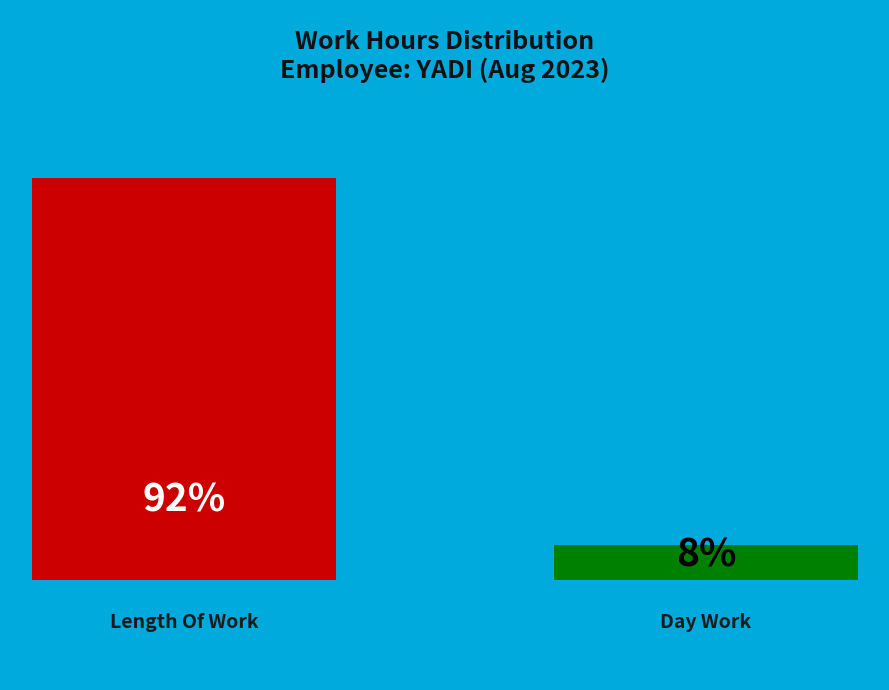

Does Length Of Work account for over 50% of the chart?

Yes